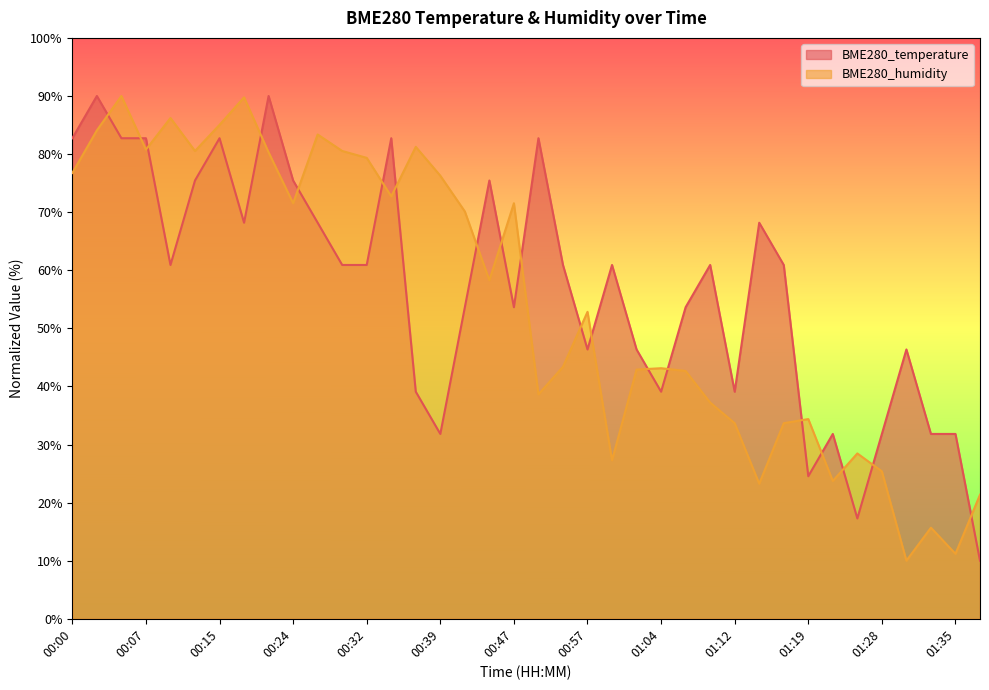

Is the value of BME280_humidity at 00:24 greater than the value of BME280_temperature at 01:19?

Yes